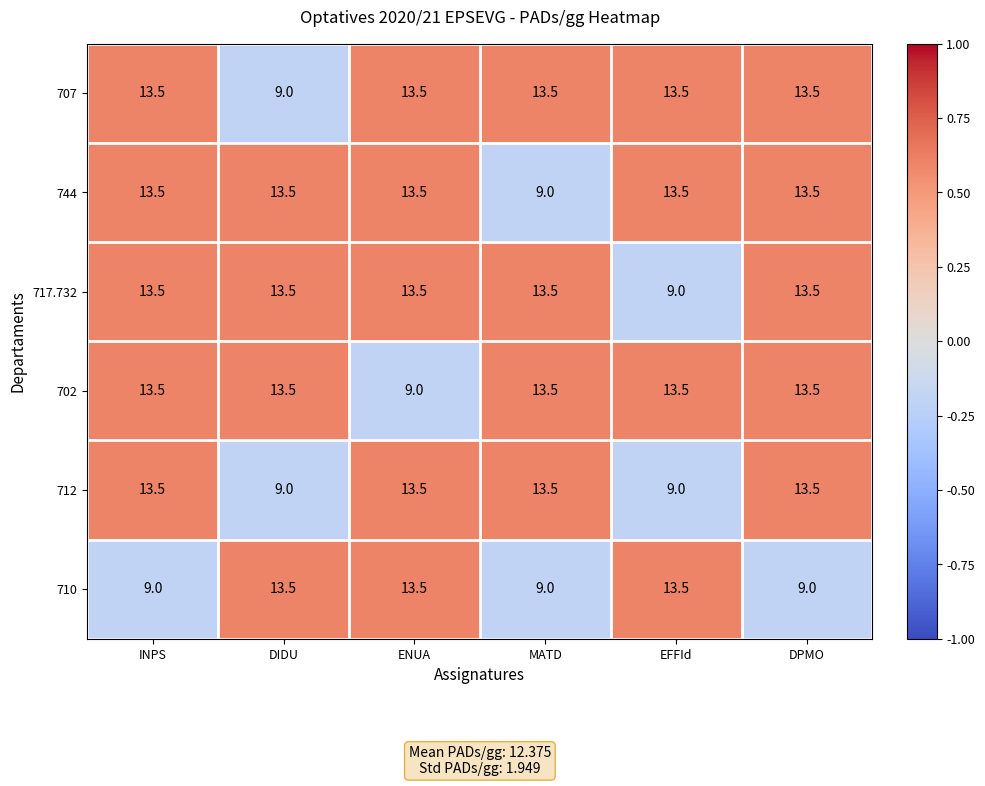

How many data points does each series have?

6